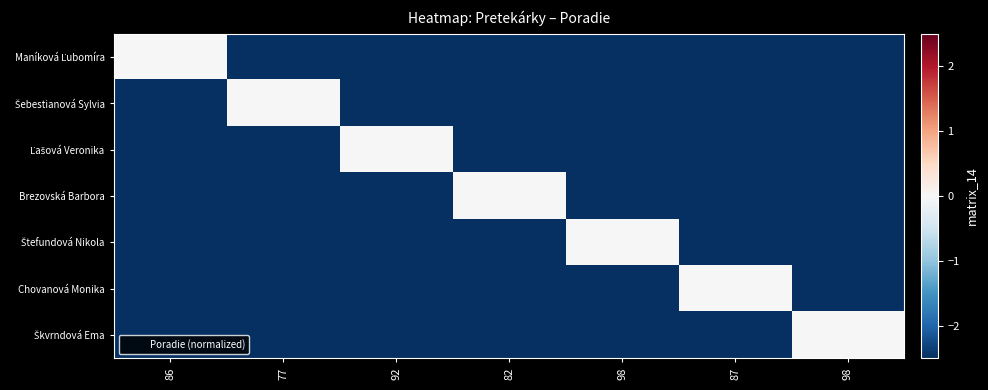

Rank the series at 87 from lowest to highest value.

Škvrndová Ema, Štefundová Nikola, Brezovská Barbora, Ľašová Veronika, Šebestianová Sylvia, Maníková Ľubomíra, Chovanová Monika